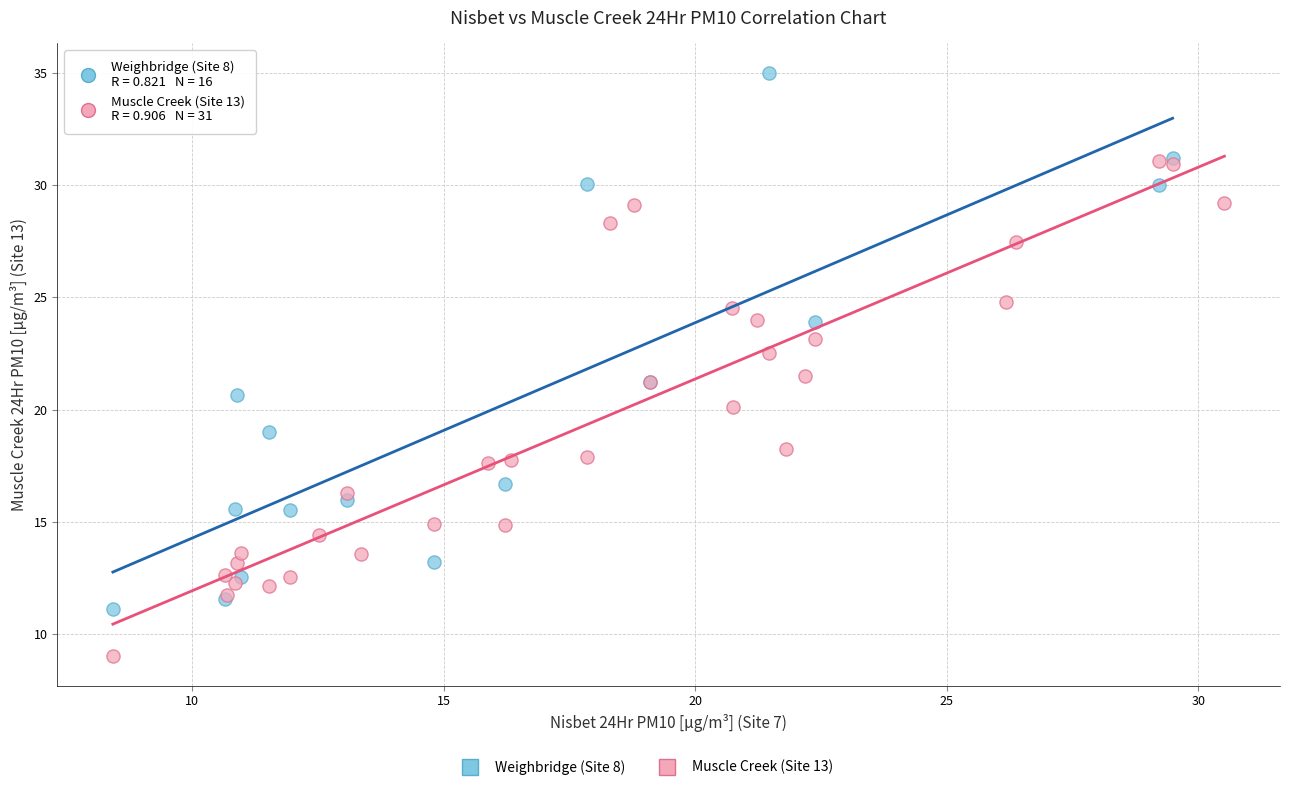

Which series reaches the maximum Y coordinate?

Weighbridge (Site 8)